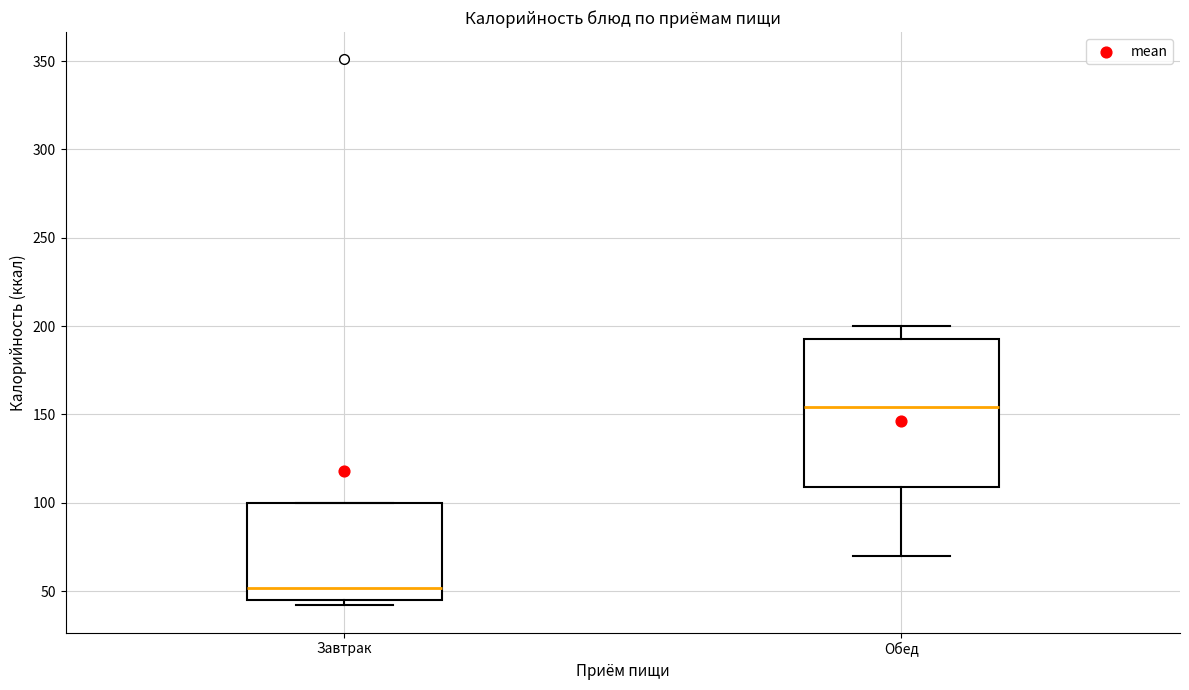

Reading left to right, read every box against the y-axis: the position of its median line, the range the box covers, and the ends of its whiskers. The values are not printed on the chart, so give them approximately, as read against the axis.

Завтрак: median 50, box 45 to 100, whiskers 40 to 100
Обед: median 155, box 110 to 195, whiskers 70 to 200